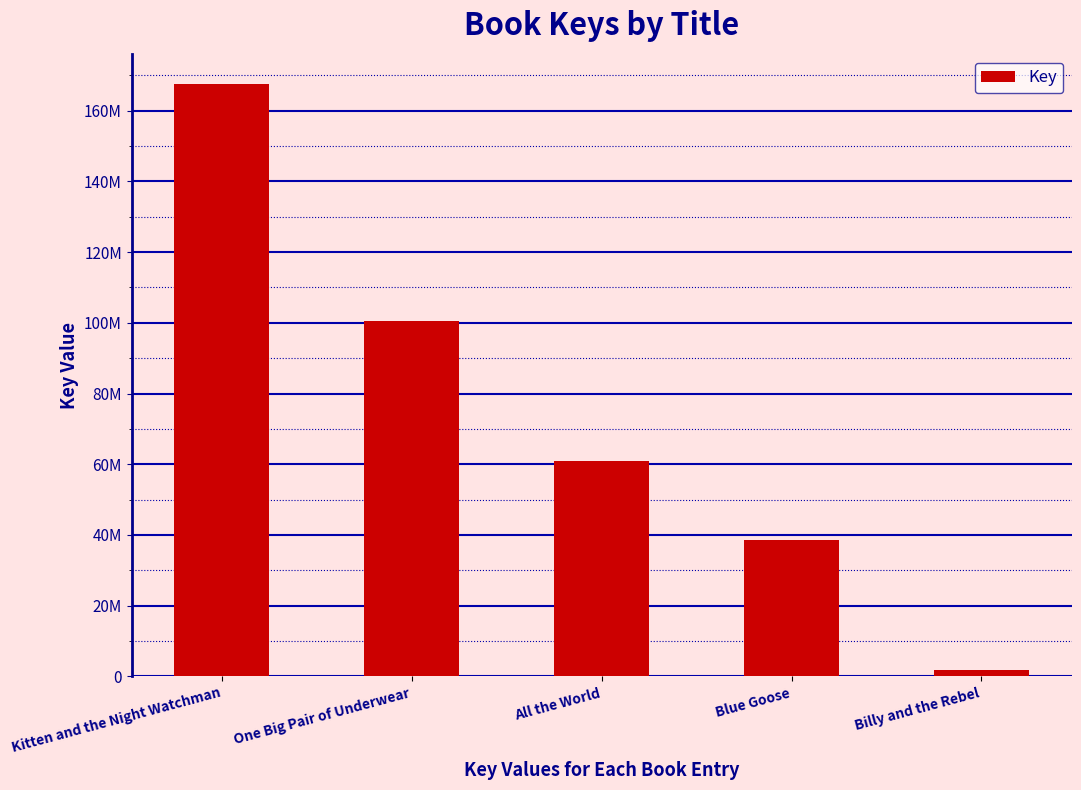

What is the ratio of the value at Kitten and the Night Watchman to the value at Billy and the Rebel?

99.6